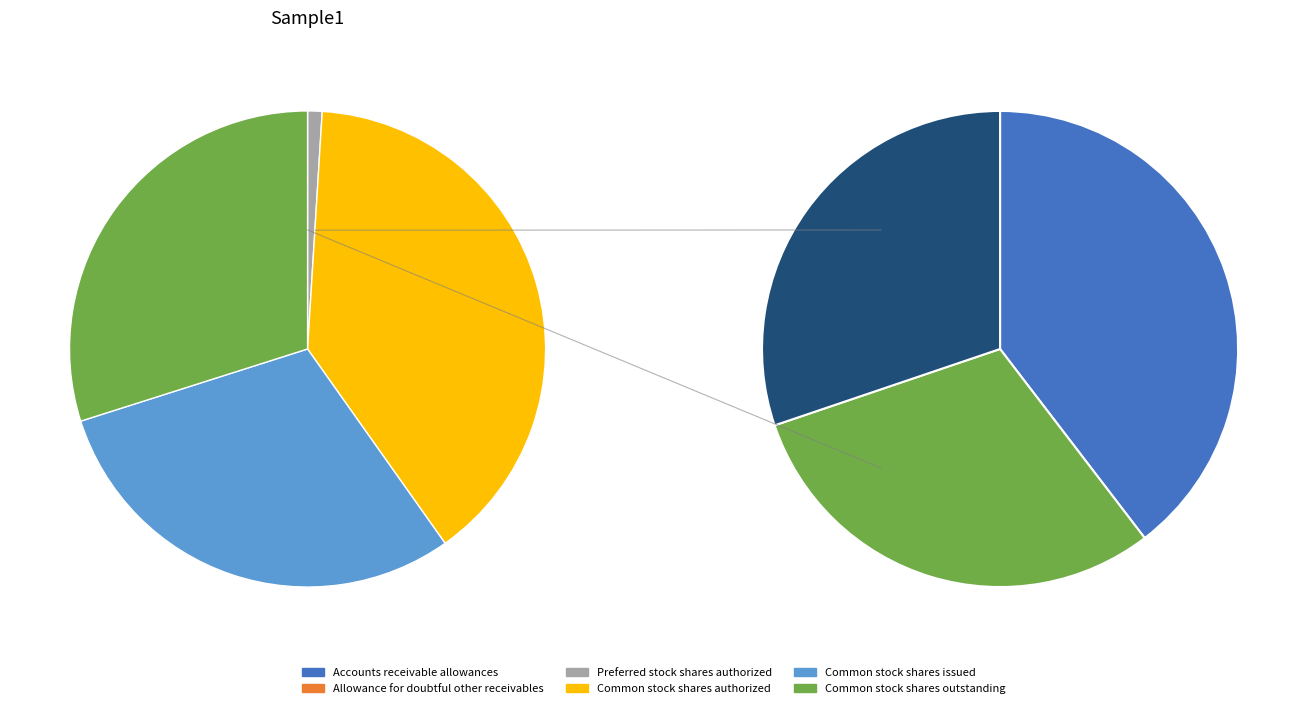

Does Allowance for doubtful other receivables account for over 50% of the chart?

No